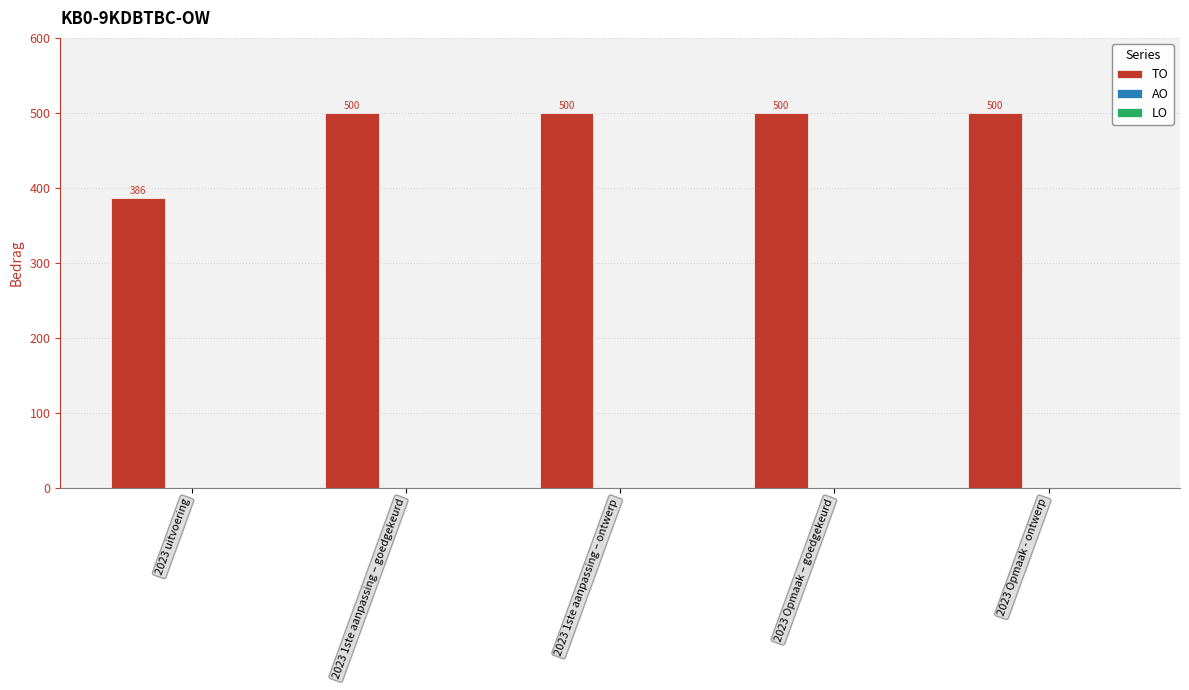

At which label is the value closest to 443?

2023 uitvoering